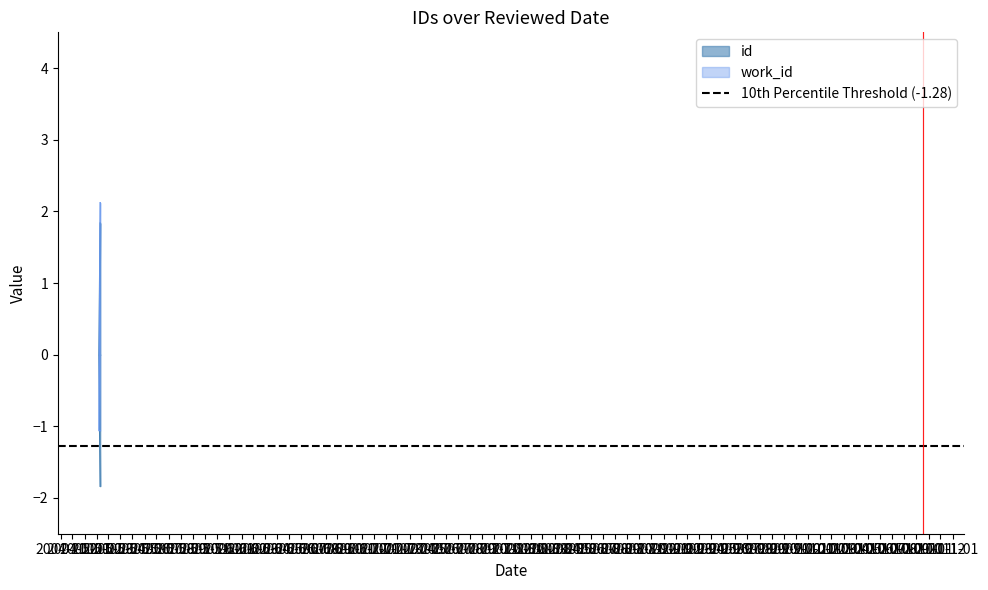

What is the total value across all series at 2005-02-06?

-1.1